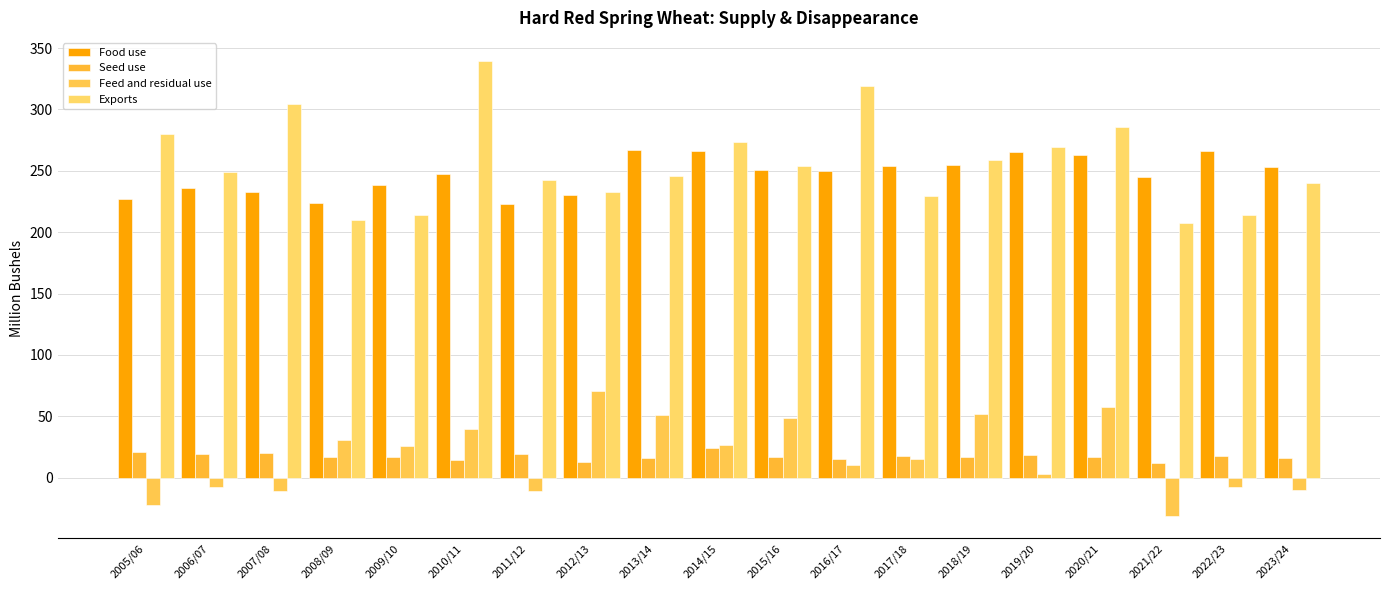

How many series are shown in this chart?

4